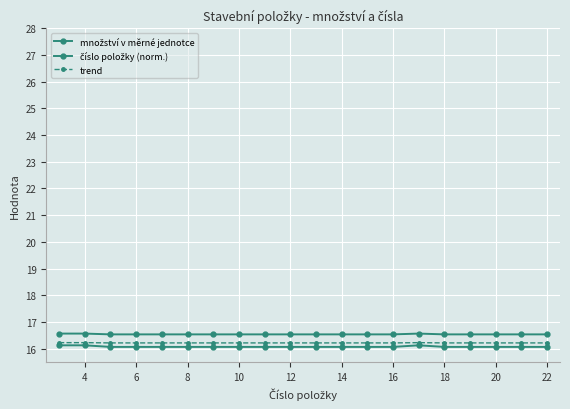

Is this an area chart (filled region under the line)?

No